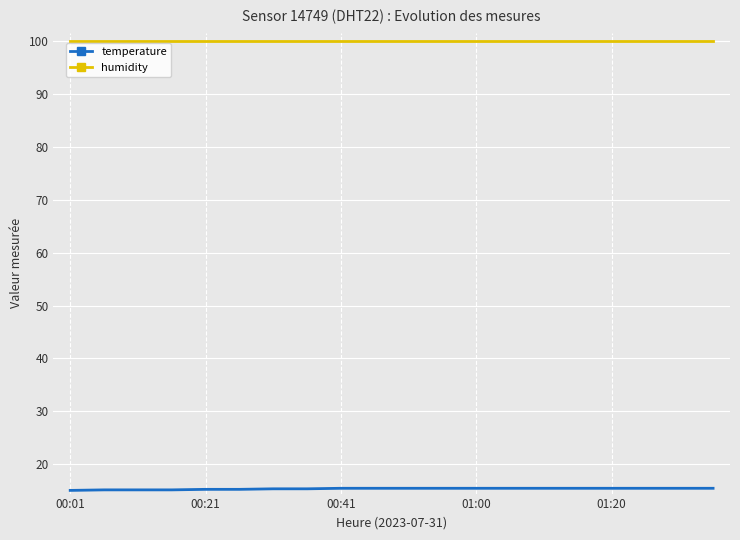

List the series in order of their overall mean, lowest first.

temperature, humidity